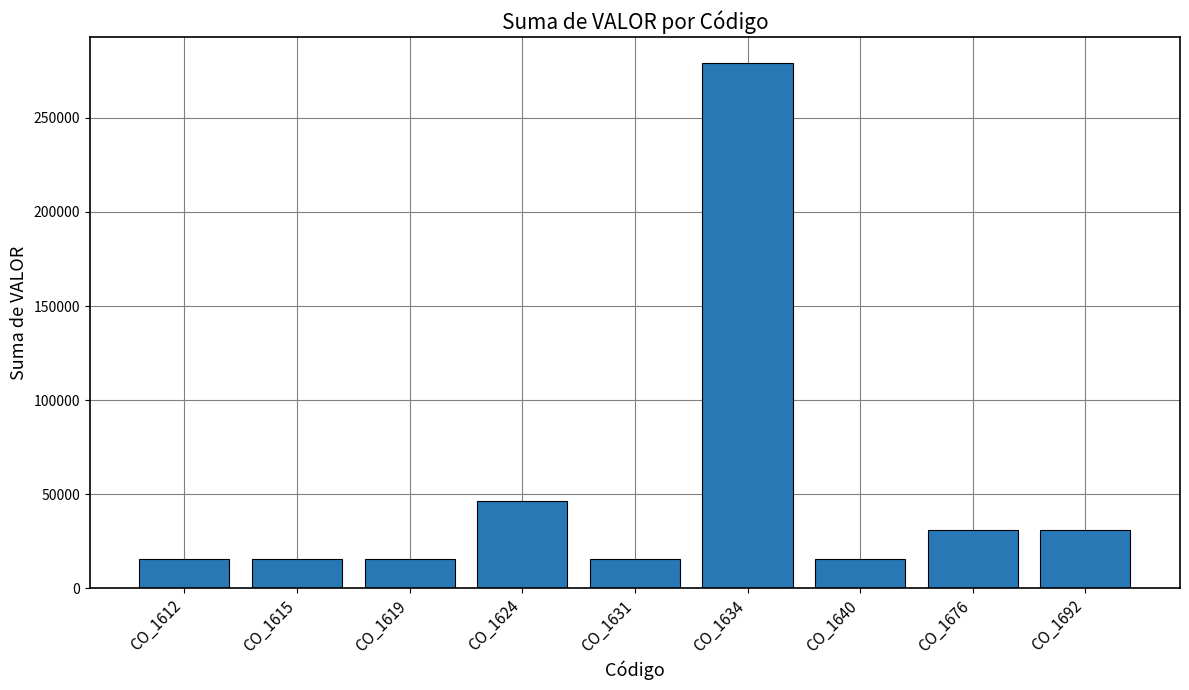

Where is the data nearest to the value 147250?

CO_1624